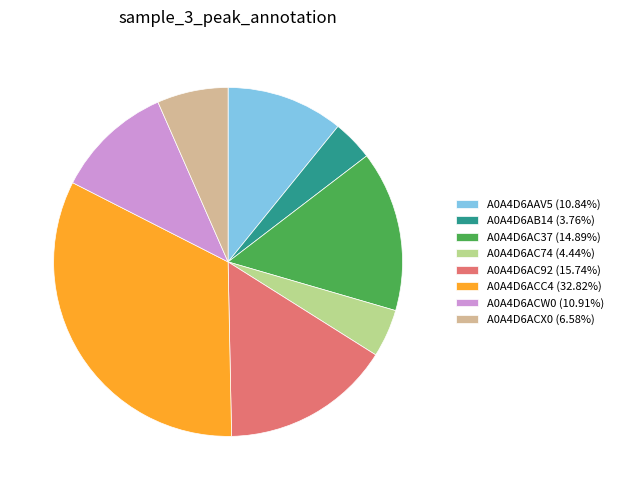

Is there any slice that represents more than half of the pie?

No